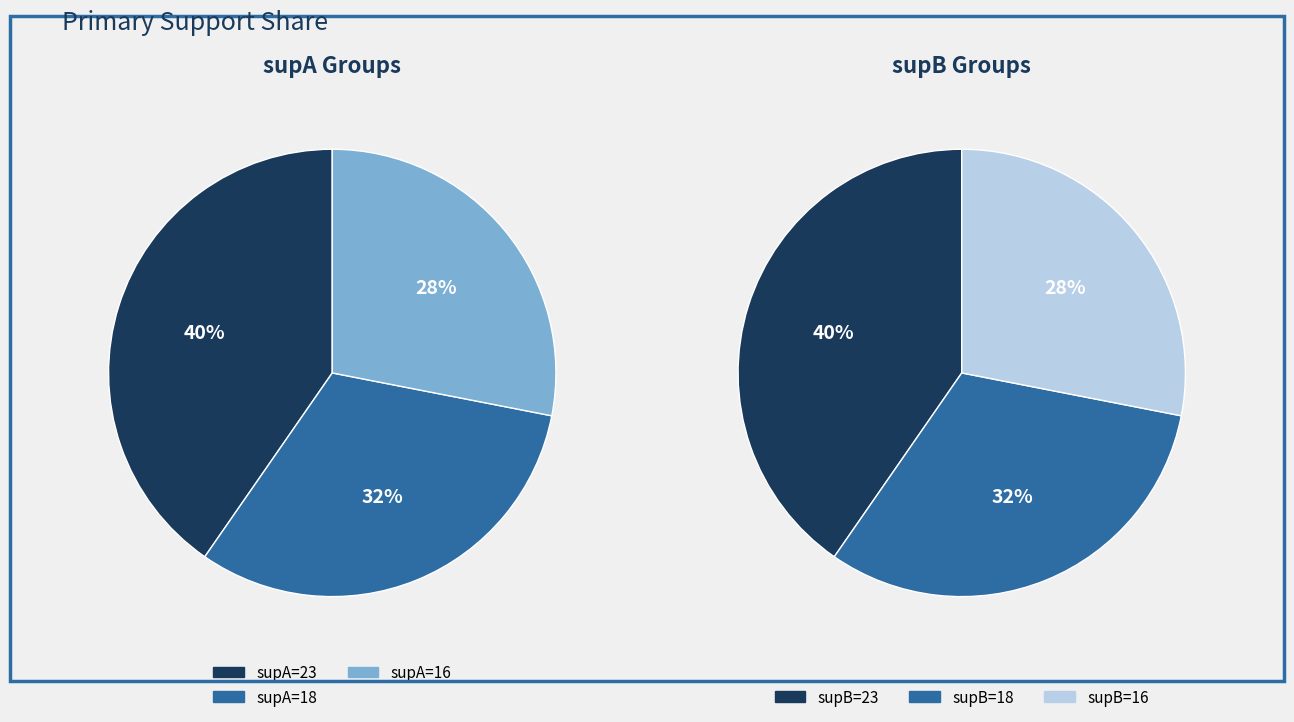

Which has a higher value, 23 or 18?

23